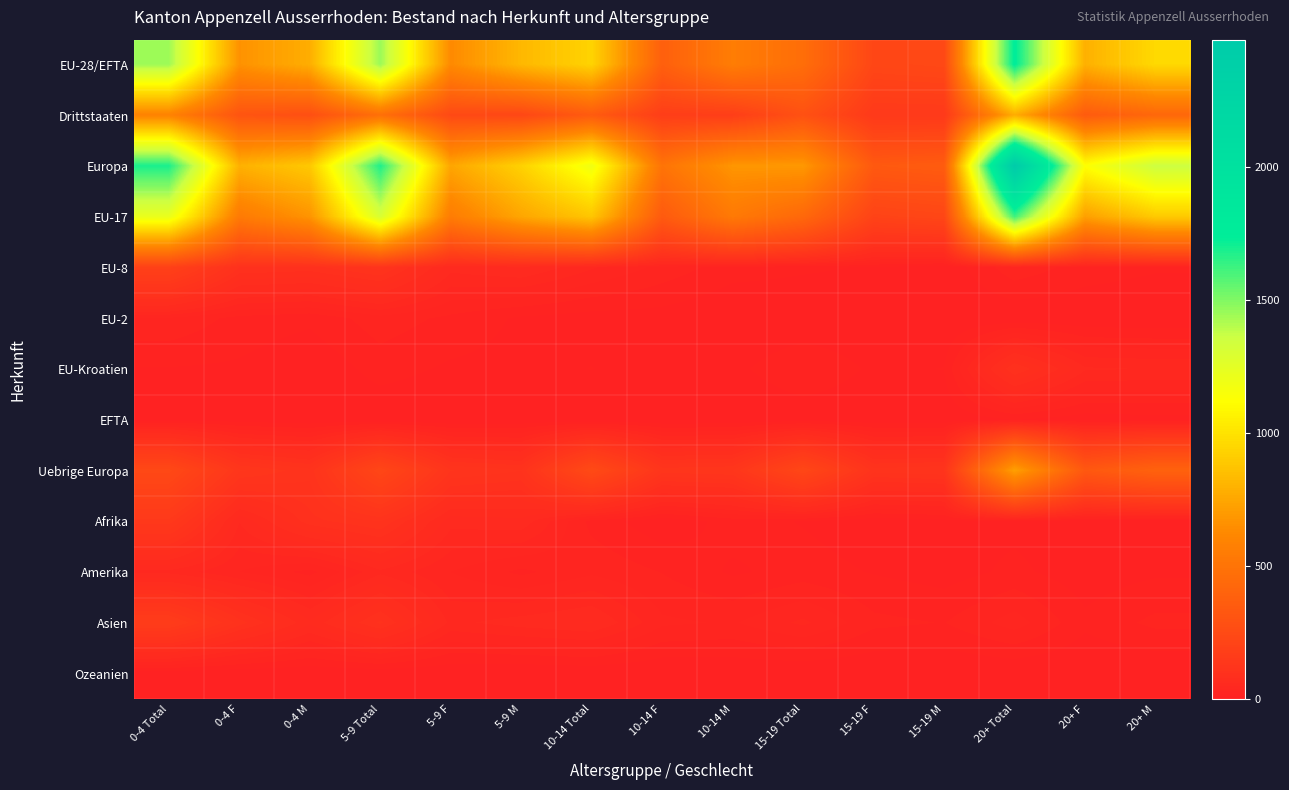

At which category is the sum across all series the highest?

20+ Total